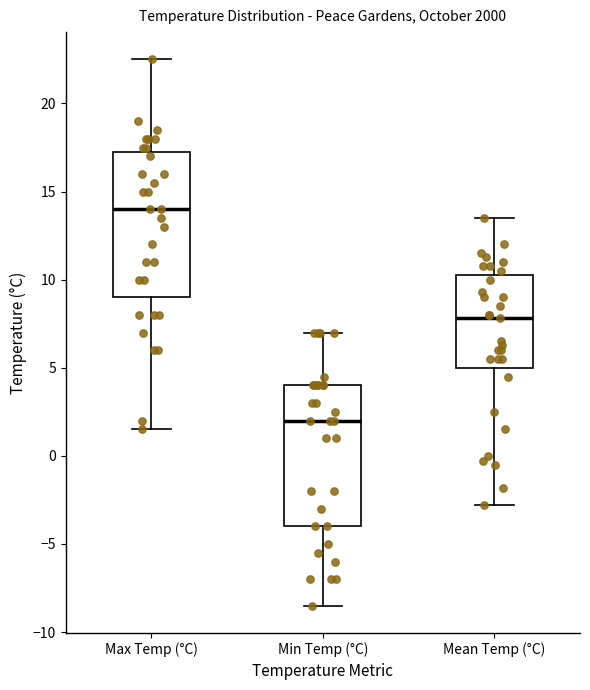

Reading left to right, read every box against the y-axis: the position of its median line, the range the box covers, and the ends of its whiskers. The values are not printed on the chart, so give them approximately, as read against the axis.

Max Temp (°C): median 14.0, box 9.0 to 17.5, whiskers 1.5 to 22.5
Min Temp (°C): median 2.0, box -4.0 to 4.0, whiskers -8.5 to 7.0
Mean Temp (°C): median 8.0, box 5.0 to 10.5, whiskers -3.0 to 13.5